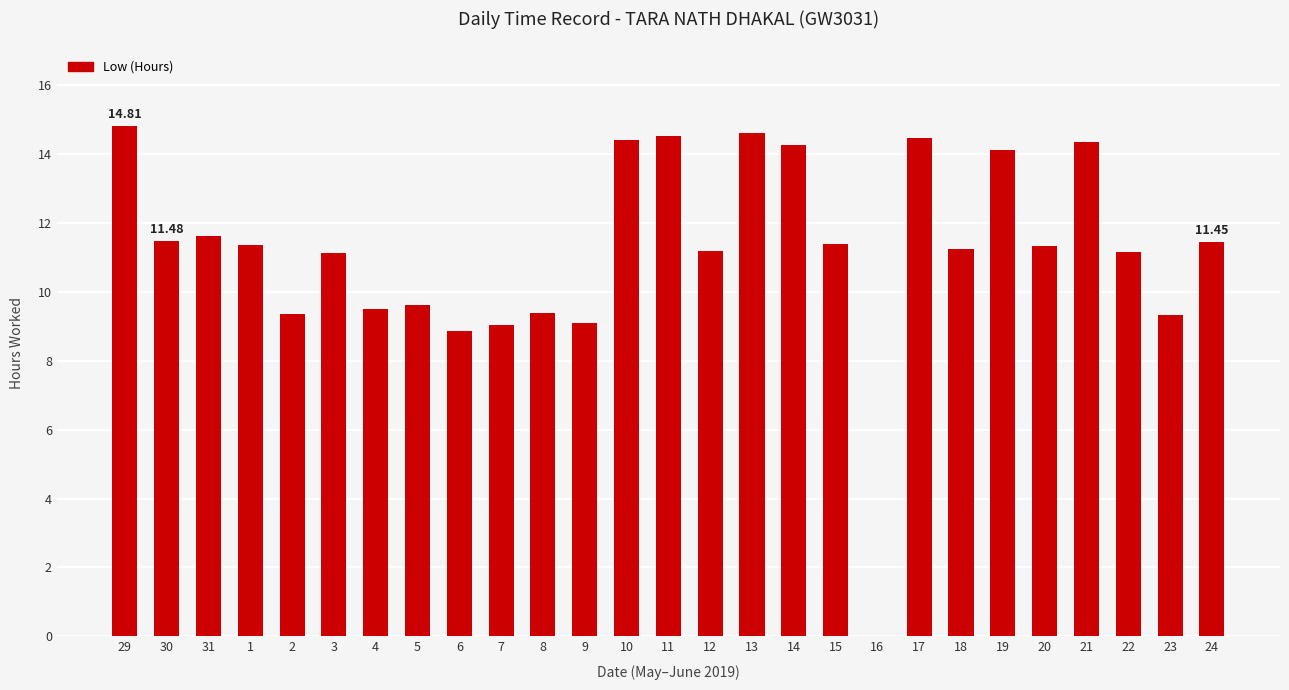

What is the sum of all values?

303.1